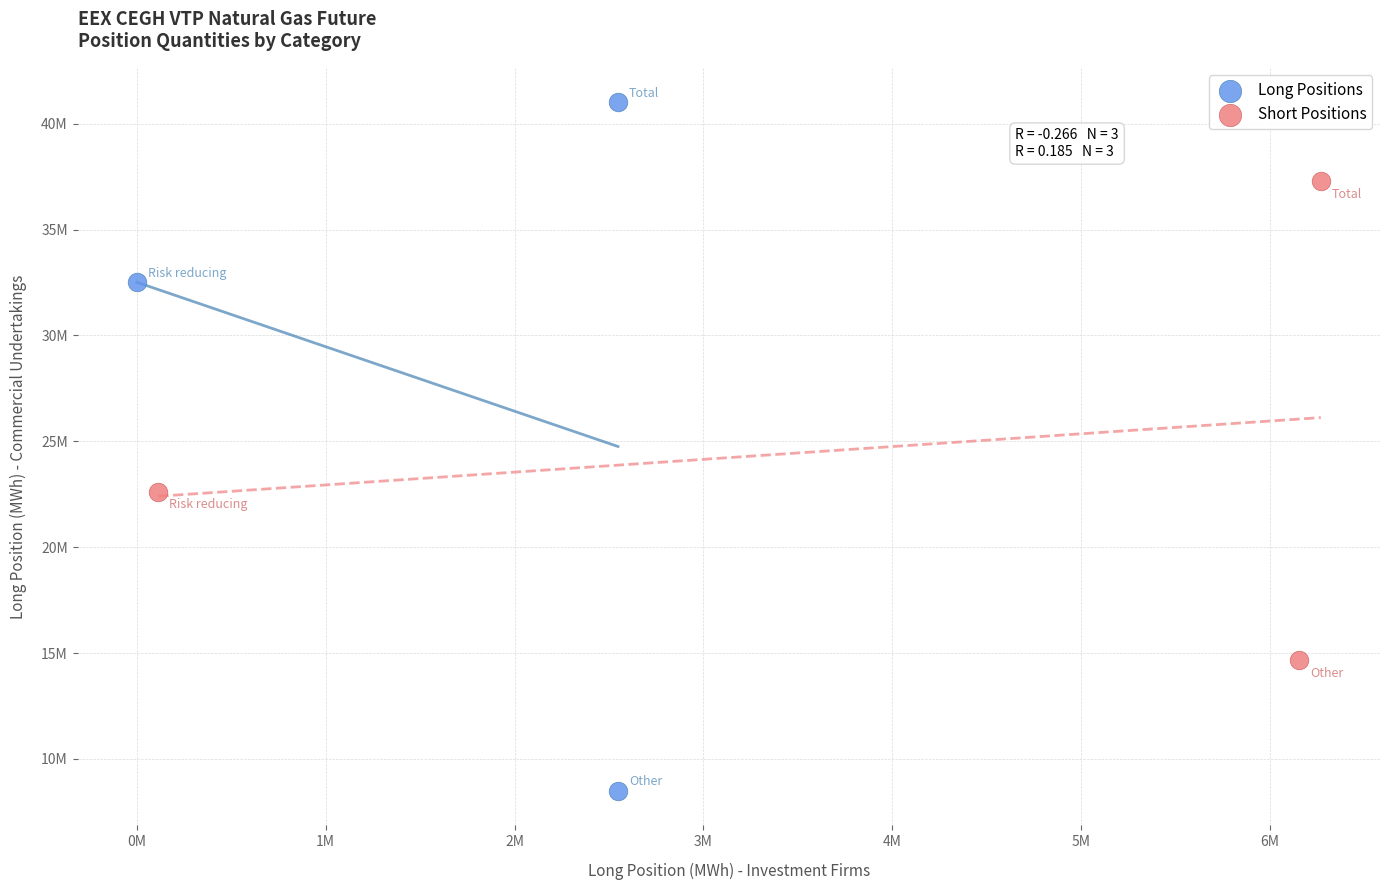

Which series reaches the maximum Y coordinate?

Long Positions